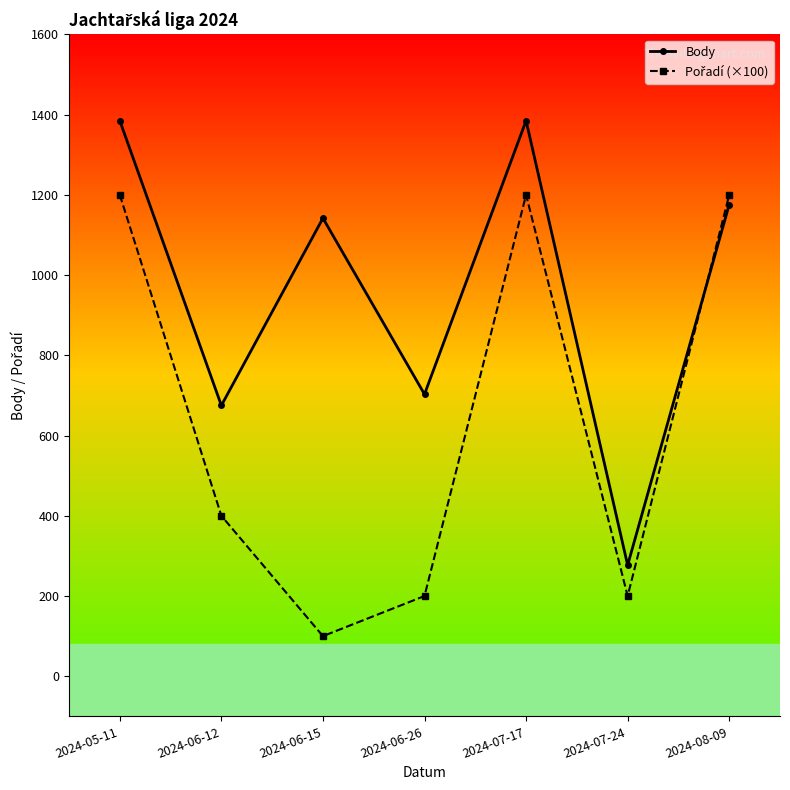

Where is the first local maximum for Body?

2024-06-15